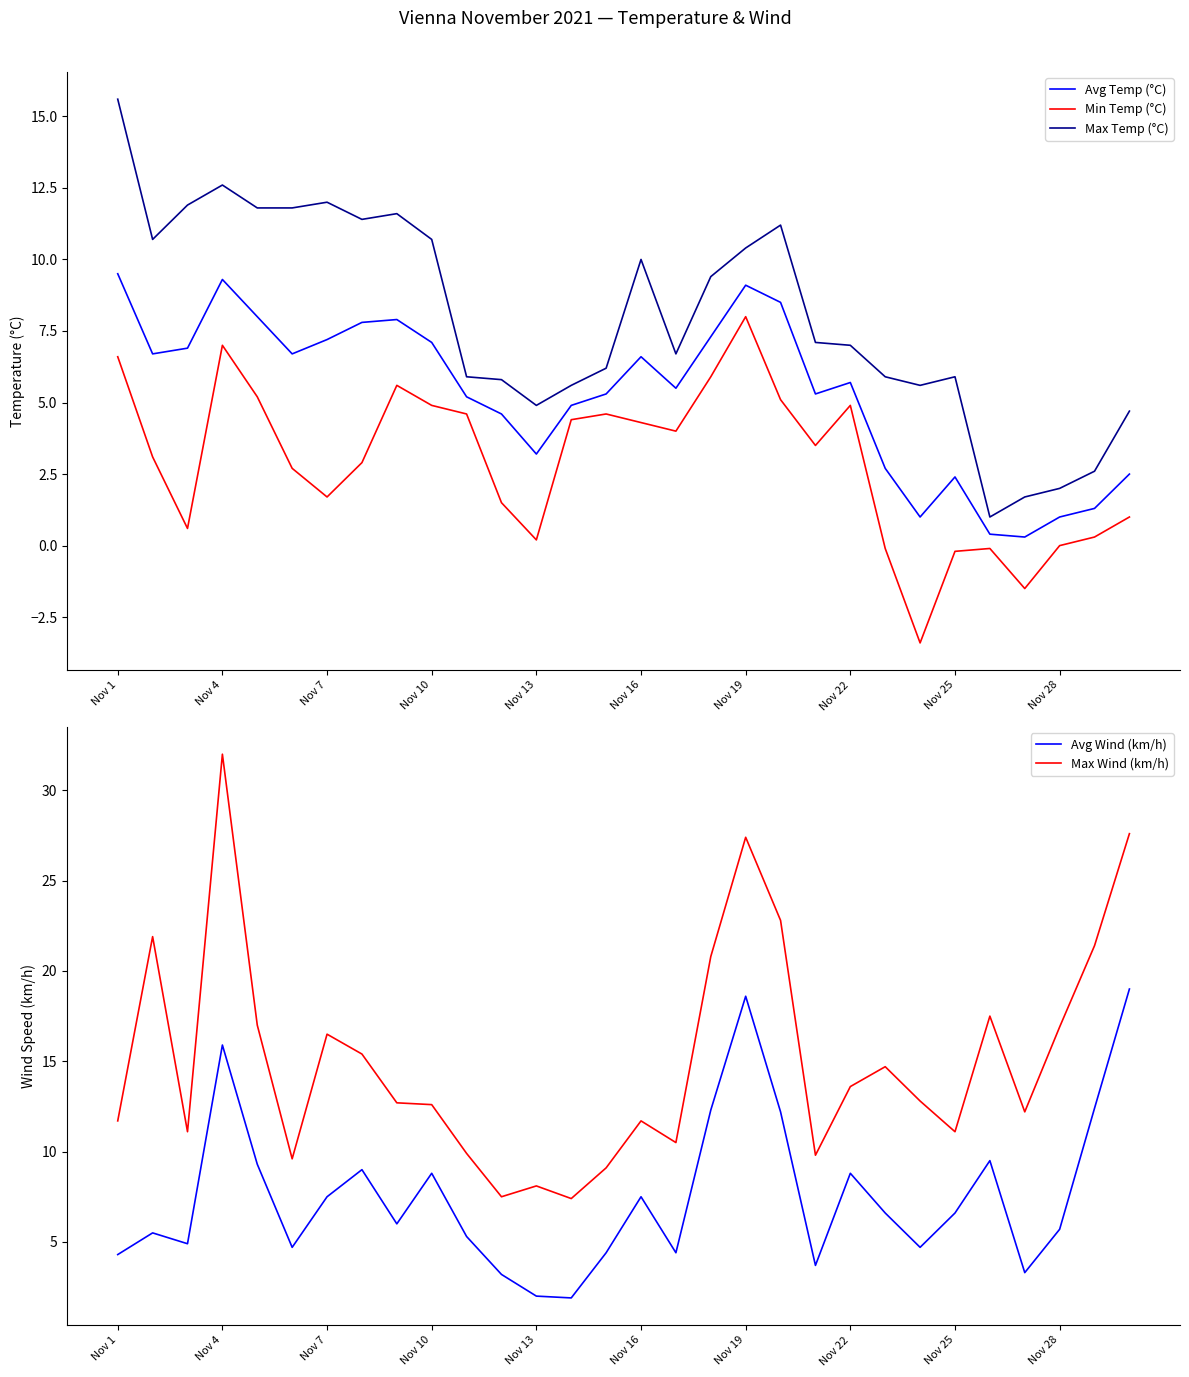

The Max Wind (km/h) series shows 7.5 at 11. True or false?

True